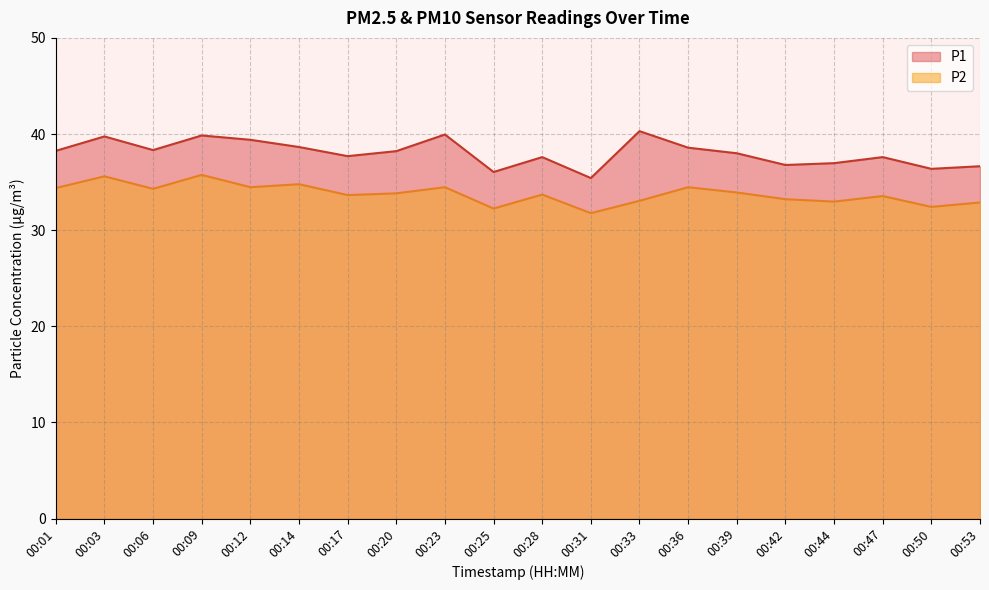

What are all the series names shown in the legend?

P1, P2